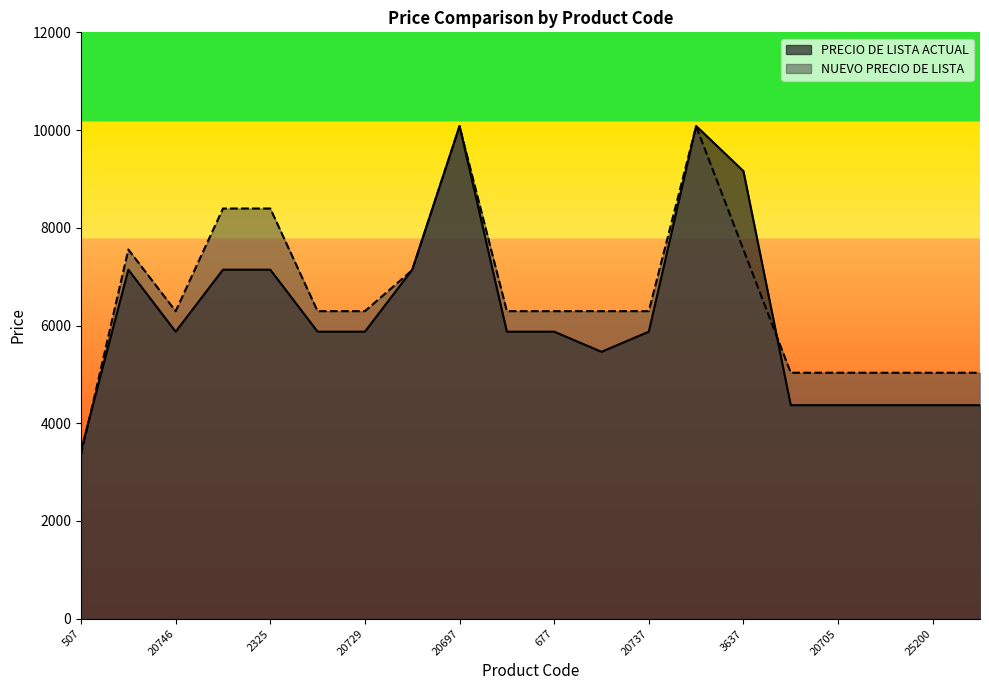

List the labels in order of PRECIO DE LISTA ACTUAL value, largest first.

20697, 1199, 3637, 20720, 20719, 2325, 20747, 20746, 2324, 20729, 20730, 677, 20737, 683, 2707, 20705, 20711, 25200, 20000, 507